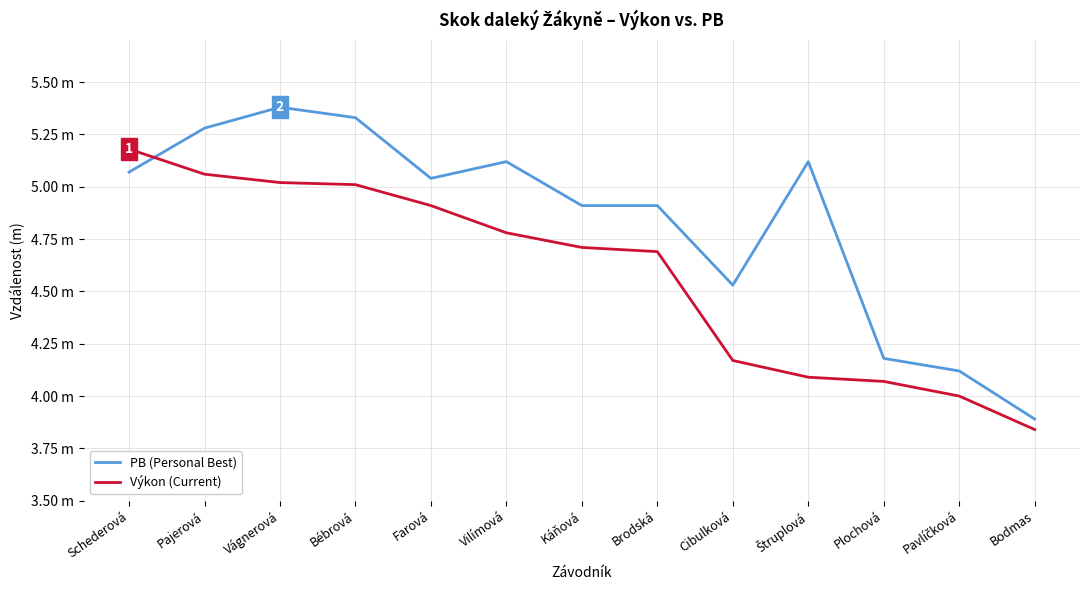

Which series changed the most between Schederová and Vágnerová?

PB (Personal Best)